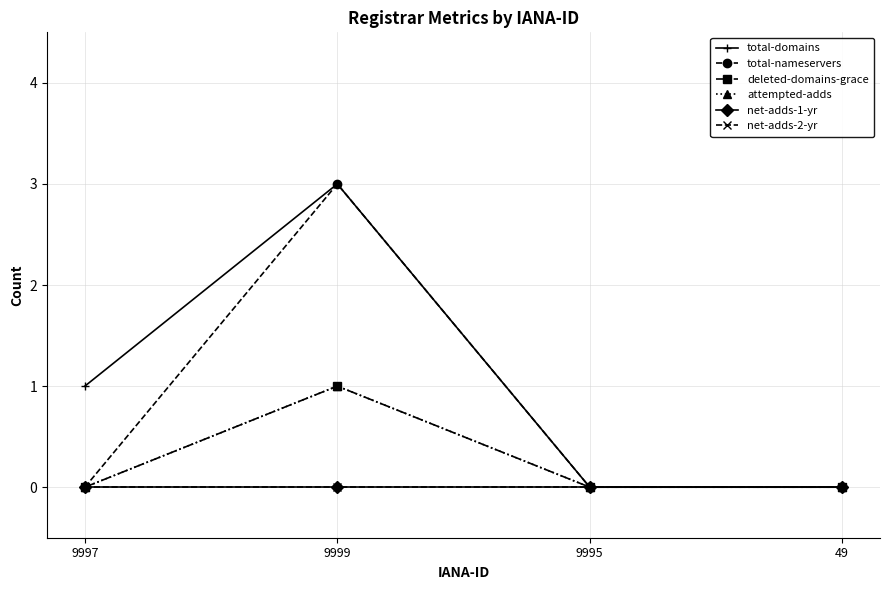

Does the chart have visible grid lines?

Yes